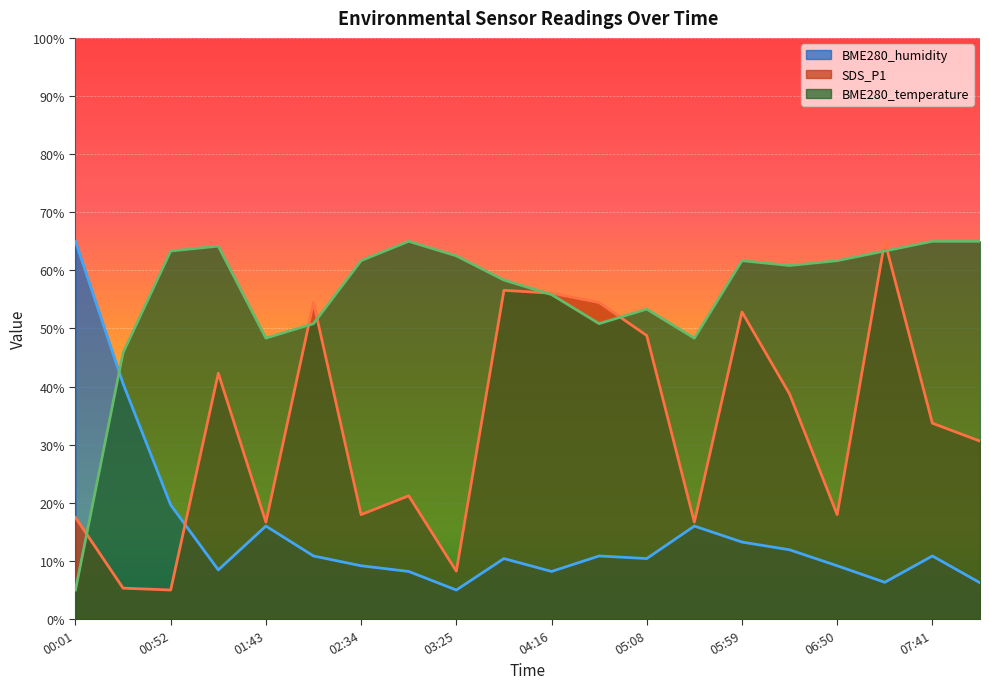

Reading left to right, transcribe all the data shown in this chart.

BME280_humidity: 65.0	40.5	19.6	8.5	16.0	10.9	9.2	8.2	5.0	10.4	8.2	10.9	10.4	16.0	13.3	11.9	9.2	6.3	10.9	6.2
SDS_P1: 17.5	5.3	5.0	42.3	16.7	54.5	18.0	21.2	8.2	56.6	56.1	54.5	48.8	16.7	52.8	38.7	18.0	65.0	33.7	30.6
BME280_temperature: 5.0	45.8	63.3	64.2	48.3	50.8	61.7	65.0	62.5	58.3	55.8	50.8	53.3	48.3	61.7	60.8	61.7	63.3	65.0	65.0